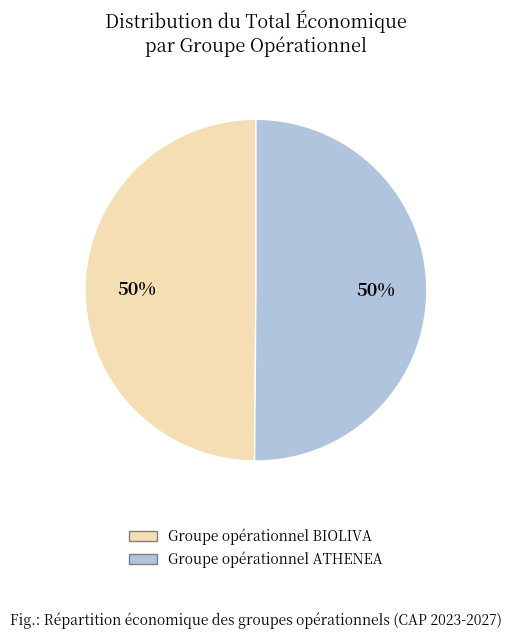

To the nearest percent, what is the average slice percentage?

50%